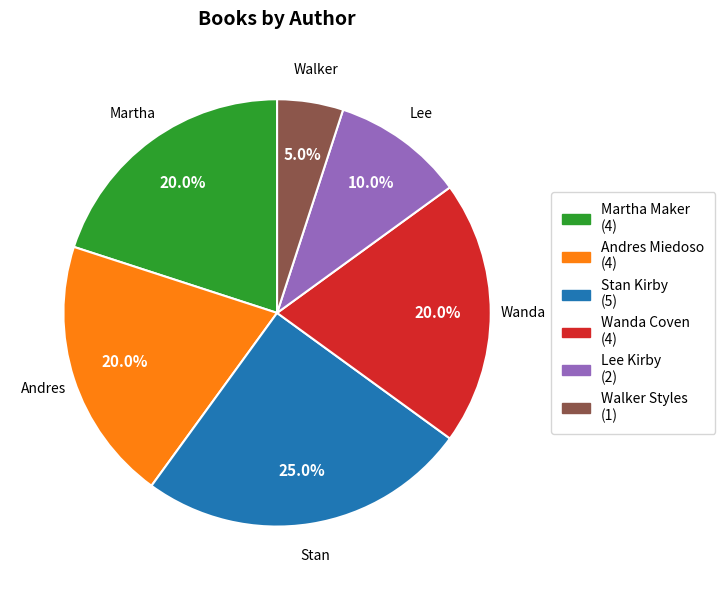

Is there a majority slice in this chart?

No